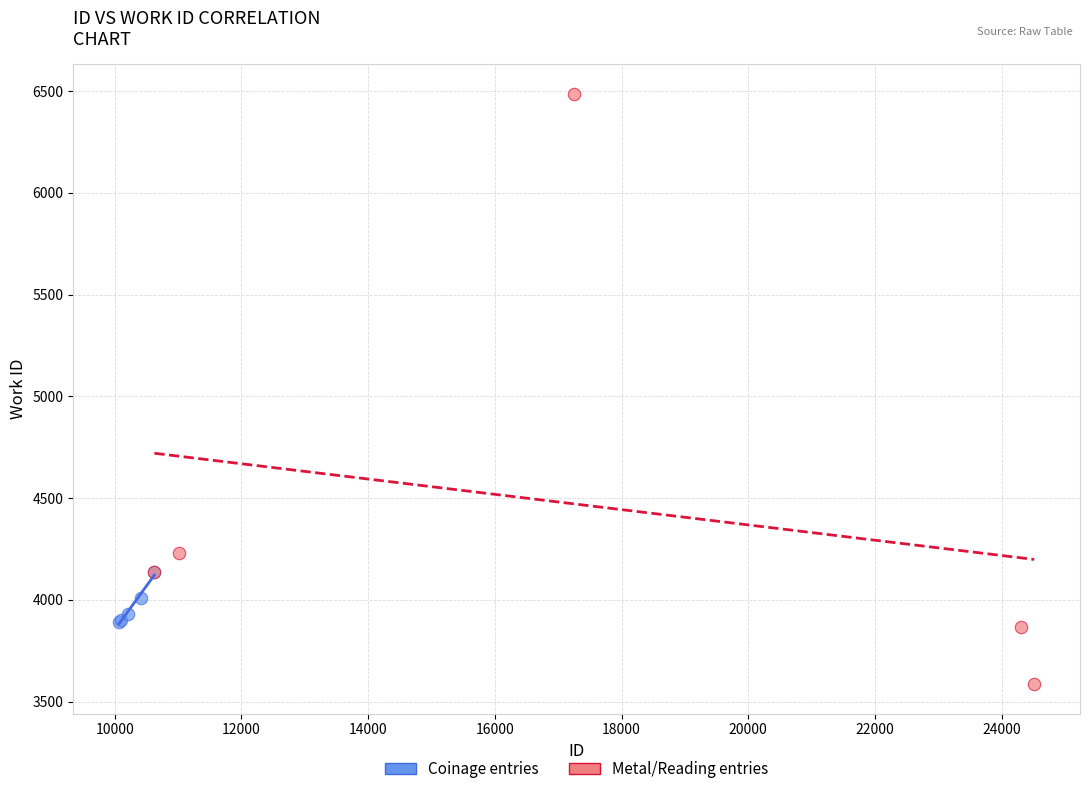

Which series reaches the minimum Y coordinate?

Metal/Reading entries